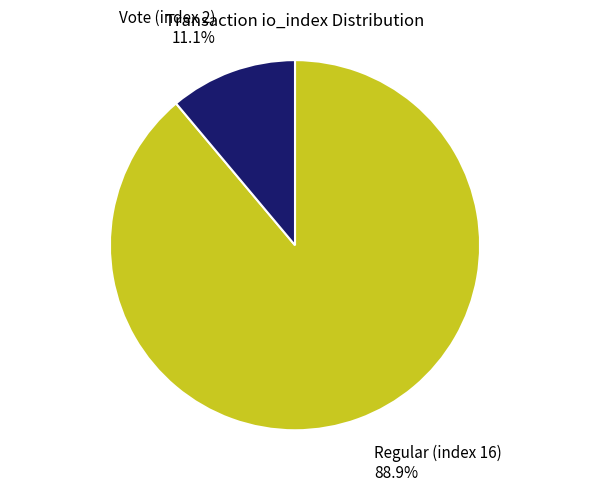

Rank the categories by value from highest to lowest.

Regular (index 16), Vote (index 2)